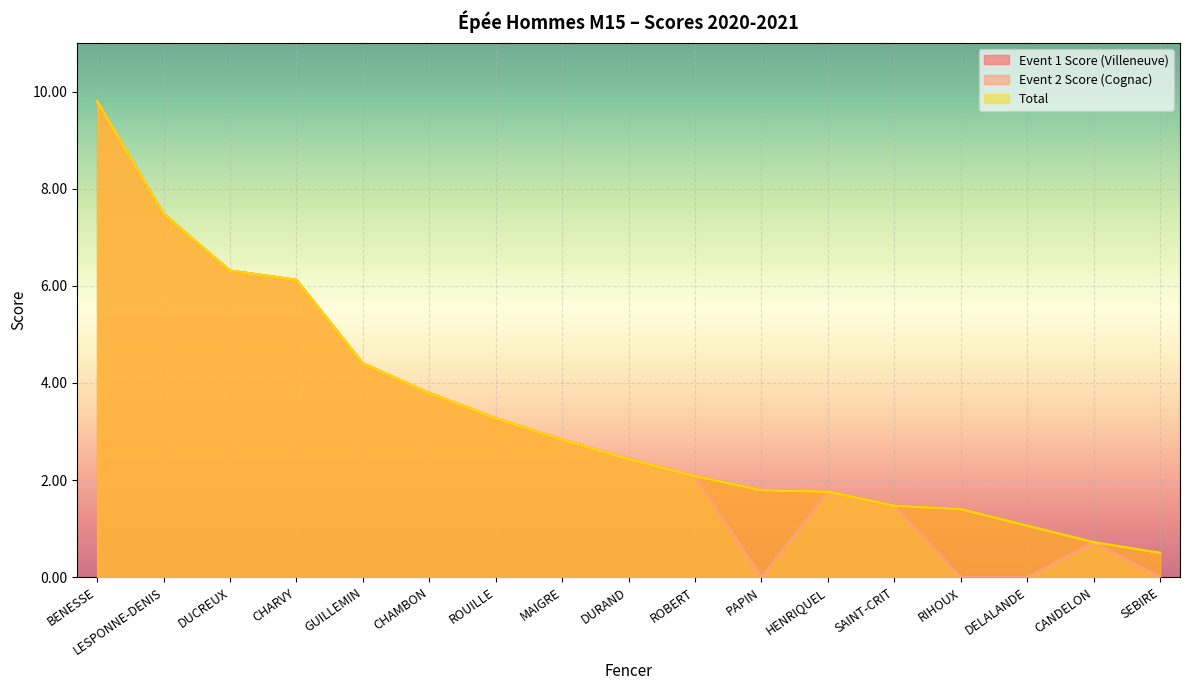

Where is Total nearest to the value 5?

GUILLEMIN